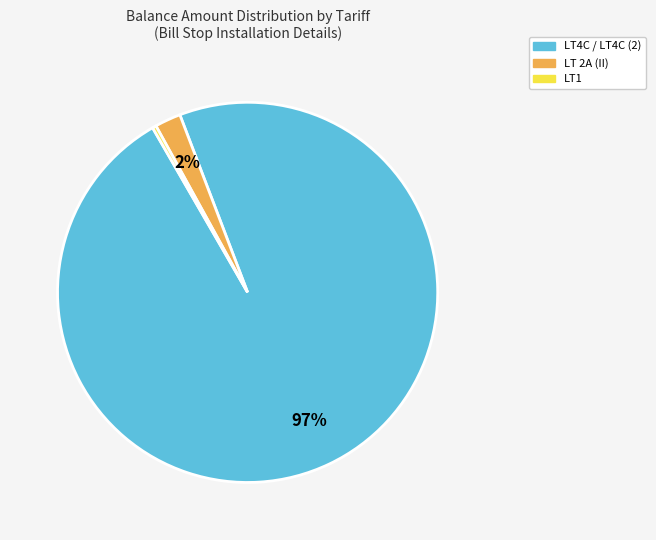

Is there a majority slice in this chart?

Yes